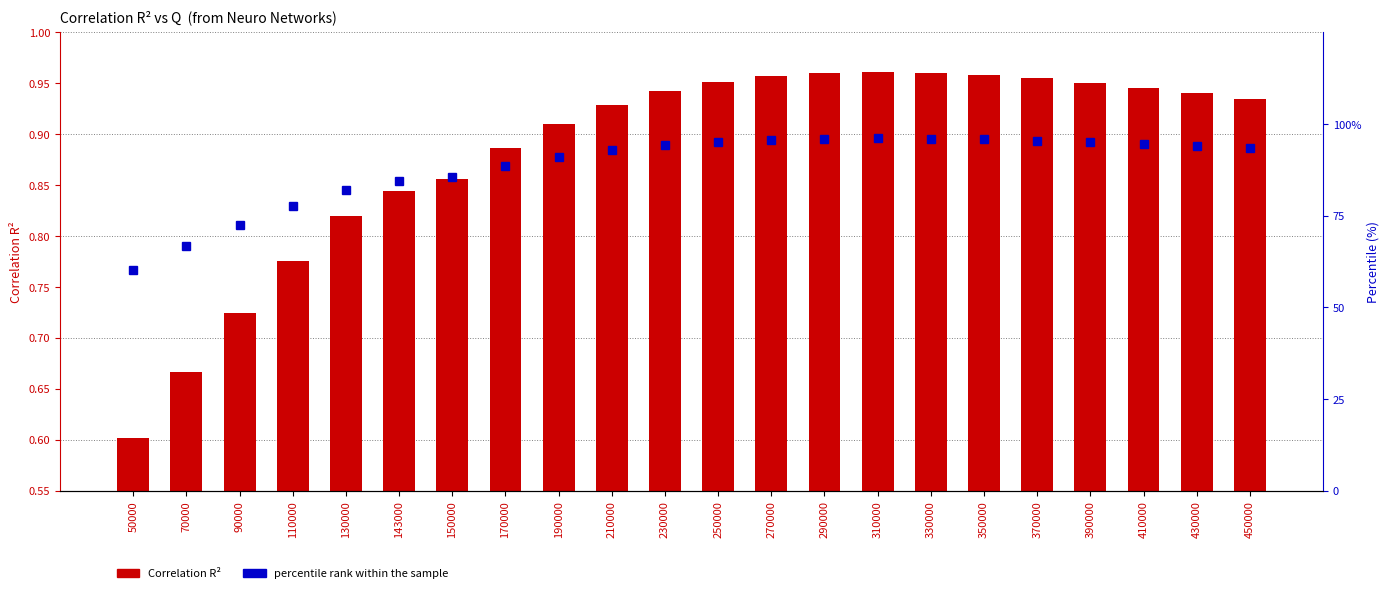

Reading right to left, list all the values displayed in this chart.

Correlation R²: 0.9	0.9	0.9	1.0	1.0	1.0	1.0	1.0	1.0	1.0	1.0	0.9	0.9	0.9	0.9	0.9	0.8	0.8	0.8	0.7	0.7	0.6
percentile rank within the sample: 93.5	94.0	94.6	95.1	95.5	95.8	96.1	96.1	96.0	95.7	95.1	94.2	92.9	91.0	88.6	85.6	84.4	82.0	77.6	72.5	66.6	60.2